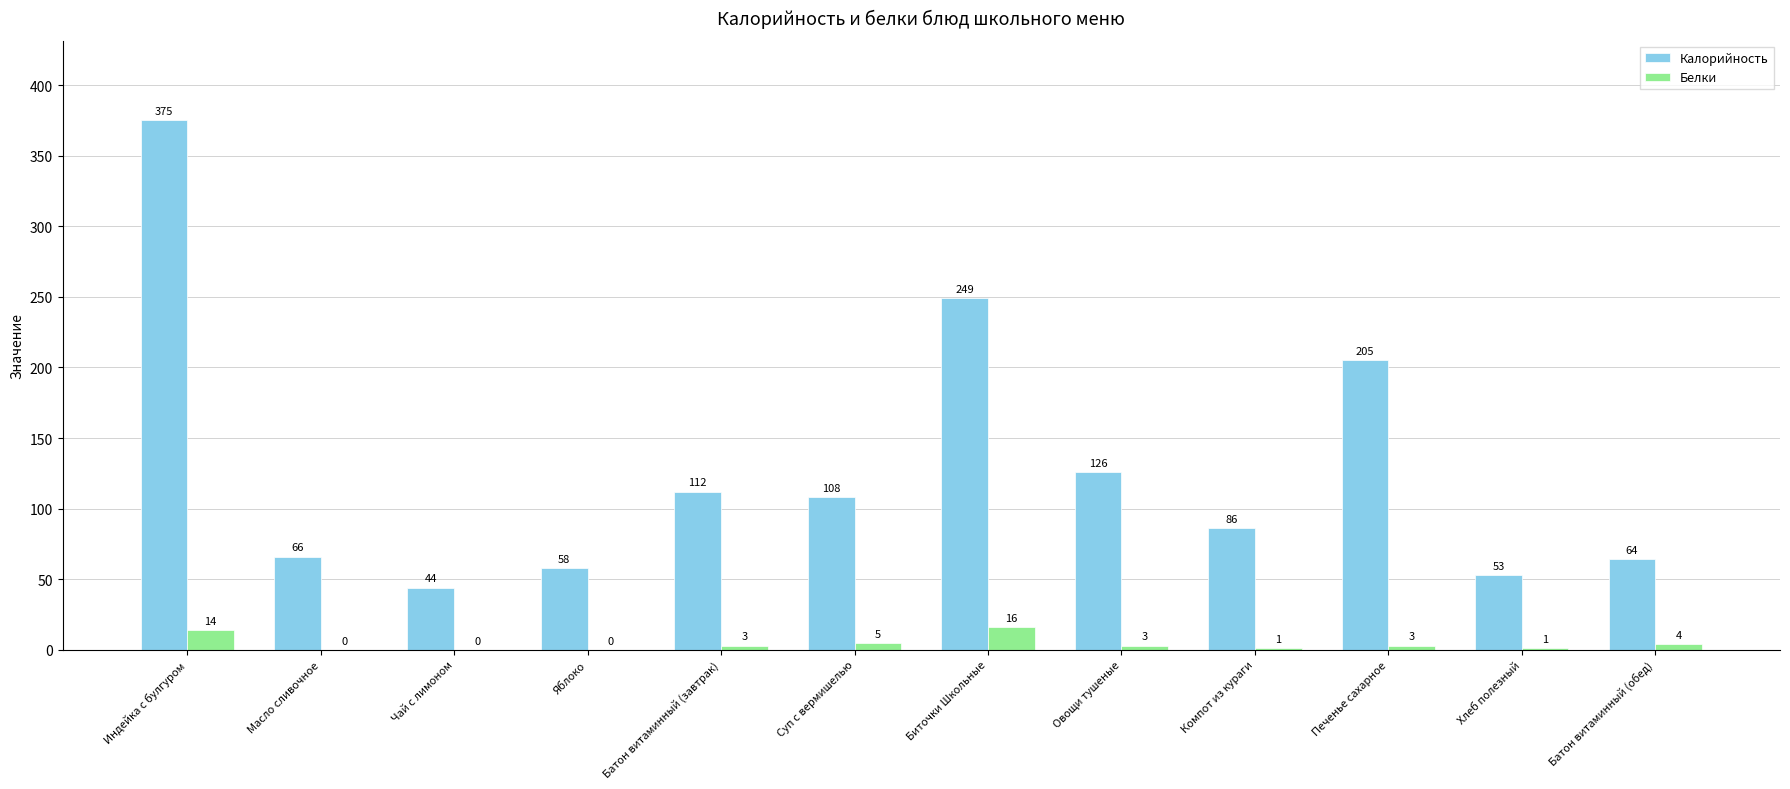

What is the sum of all Белки values?

50